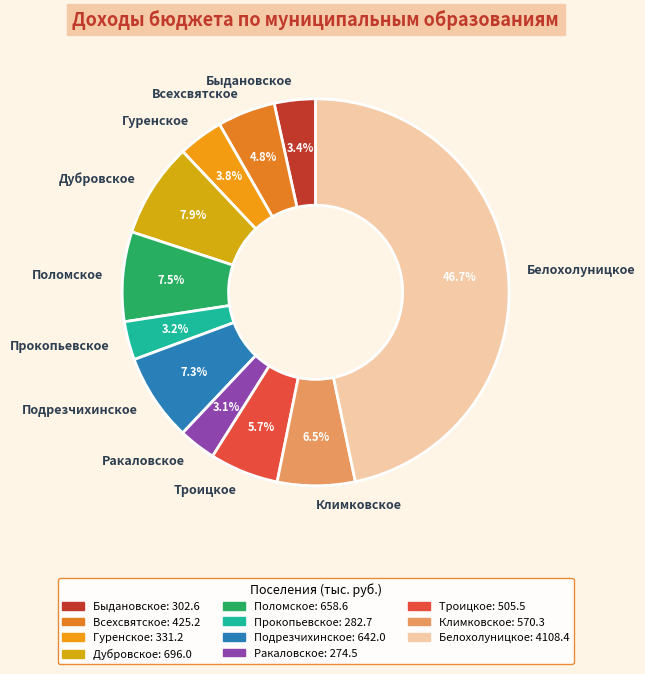

What is the total percentage of Подрезчихинское and Троицкое?

13.0%